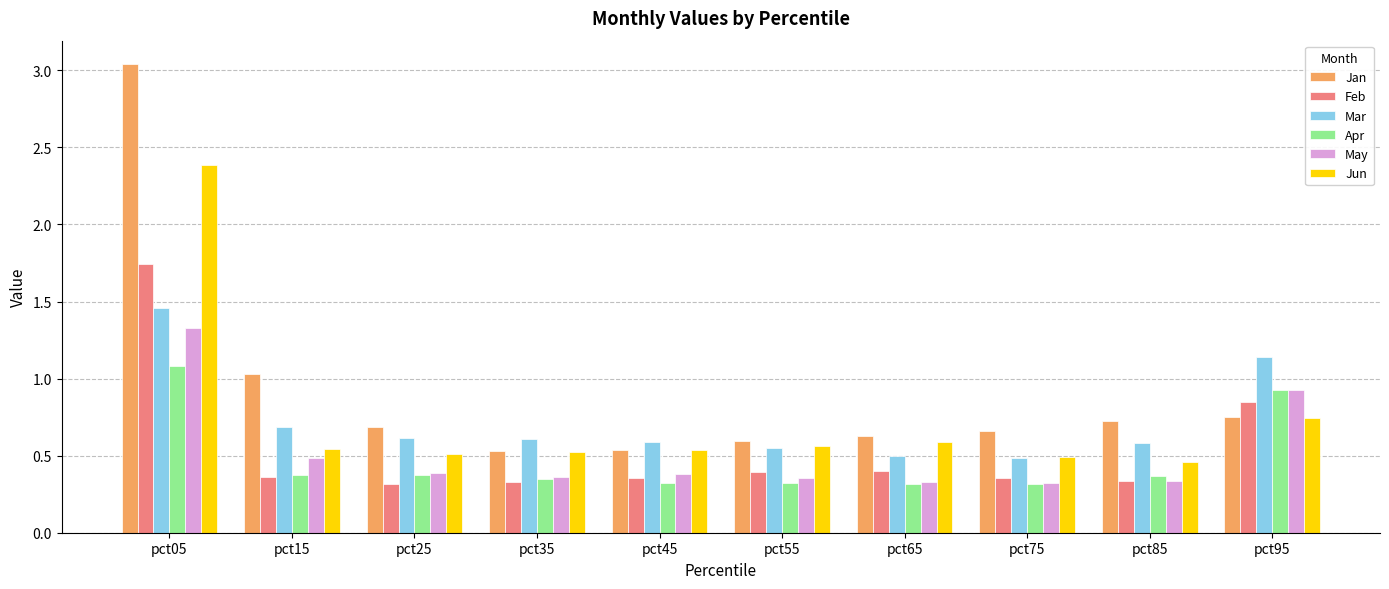

Is it true that Apr equals 0.4 at pct35?

True